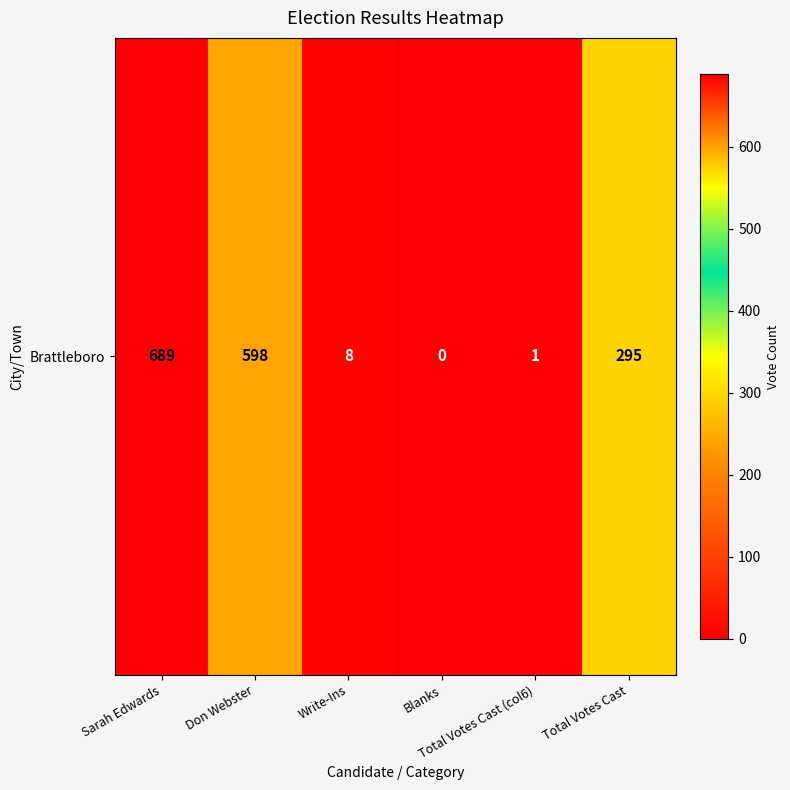

True or false: the data shows 104 at Total Votes Cast.

False